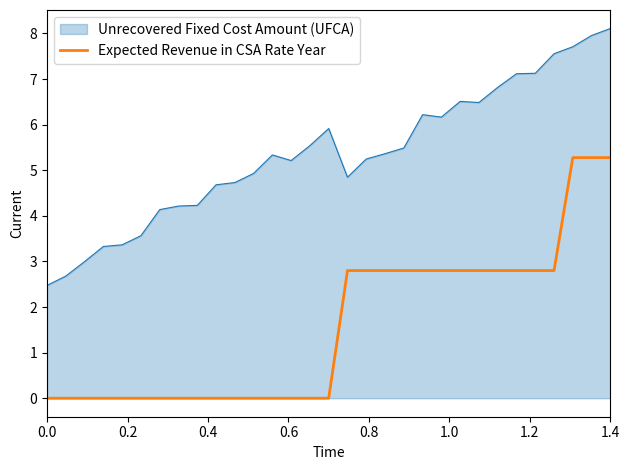

True or false: Unrecovered Fixed Cost Amount (UFCA) and Expected Revenue in CSA Rate Year intersect in this chart.

False